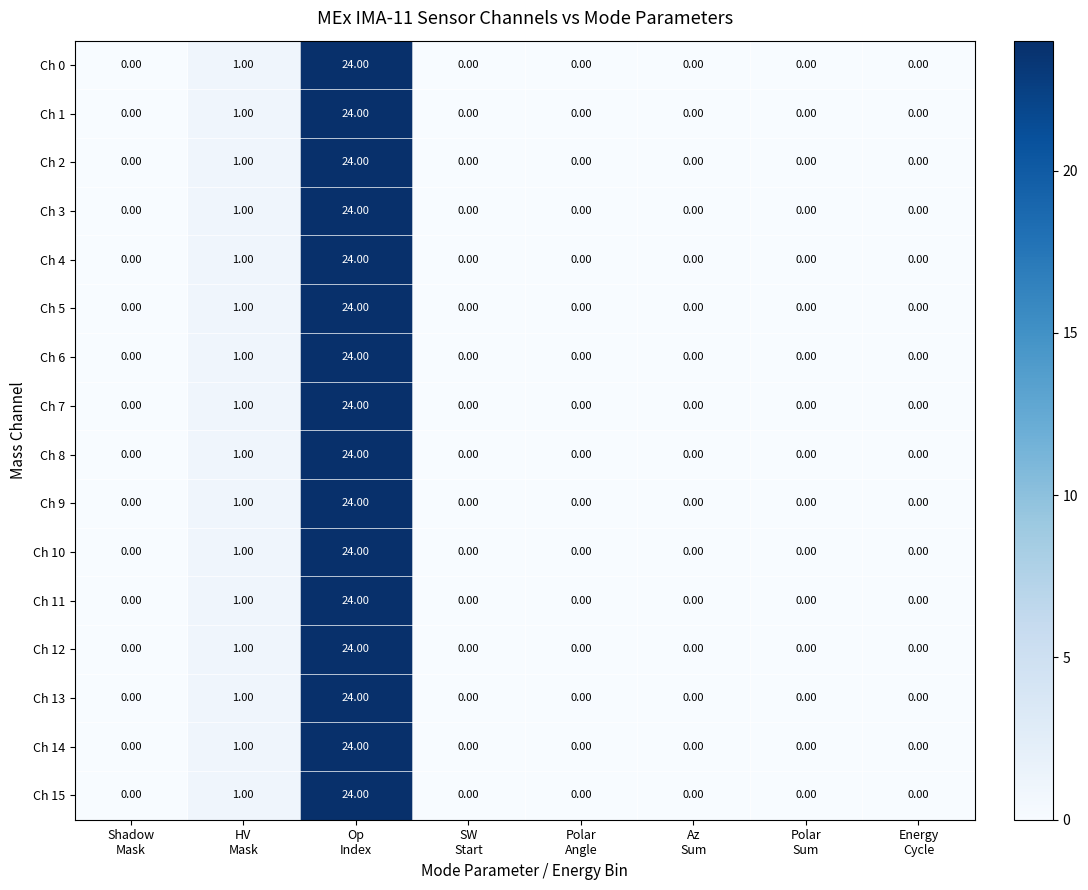

What is the average value of the Ch 12 series?

3